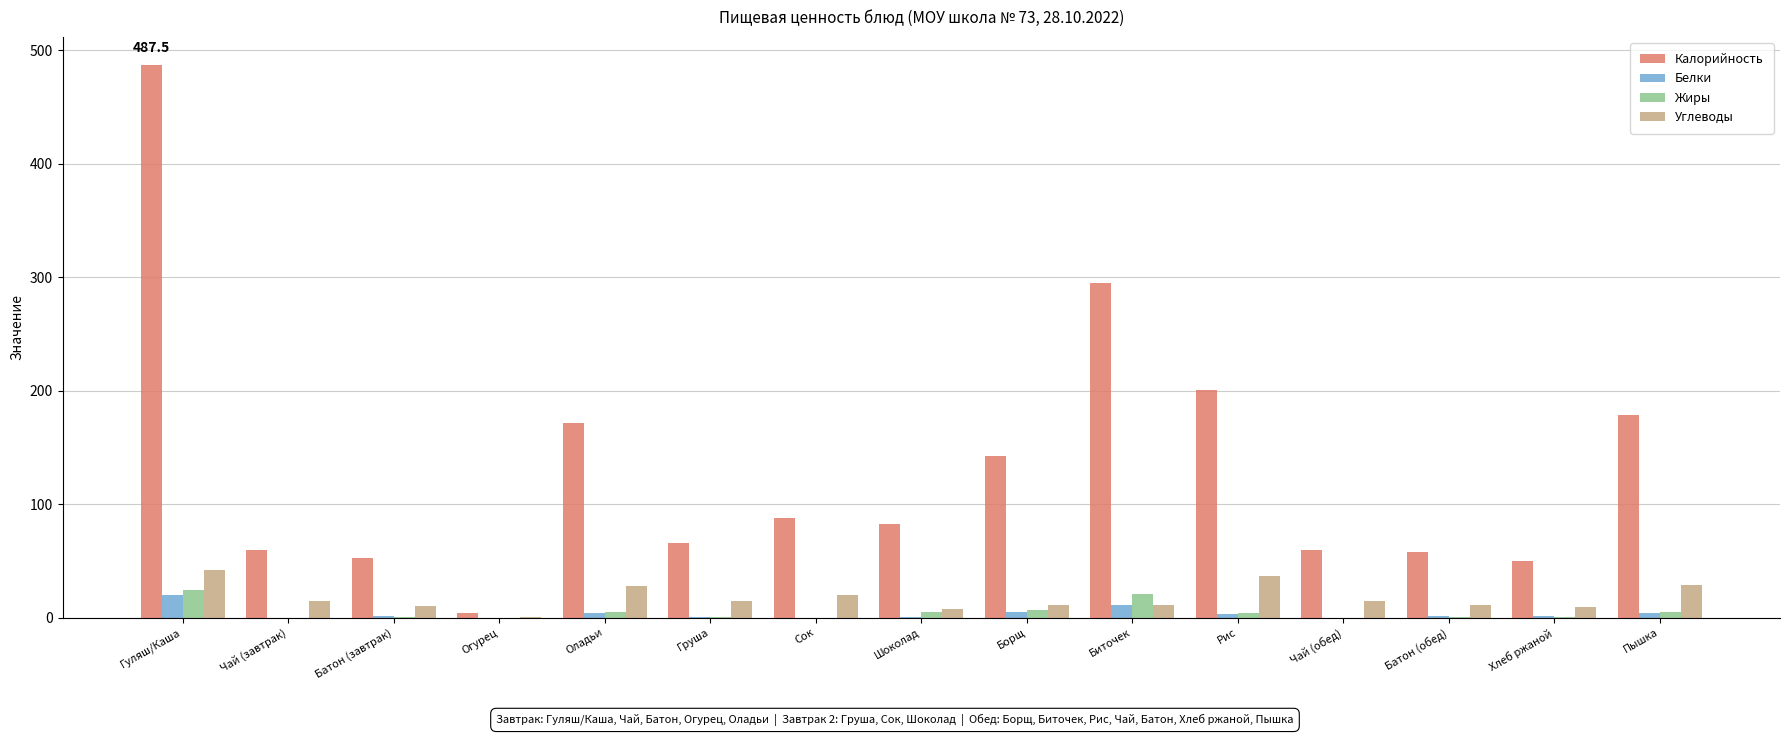

Does the chart contain stacked bars?

No